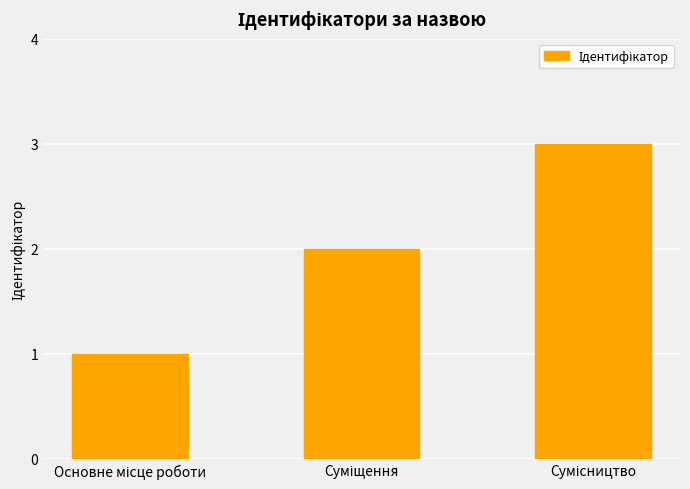

What is the maximum value shown in the chart?

3